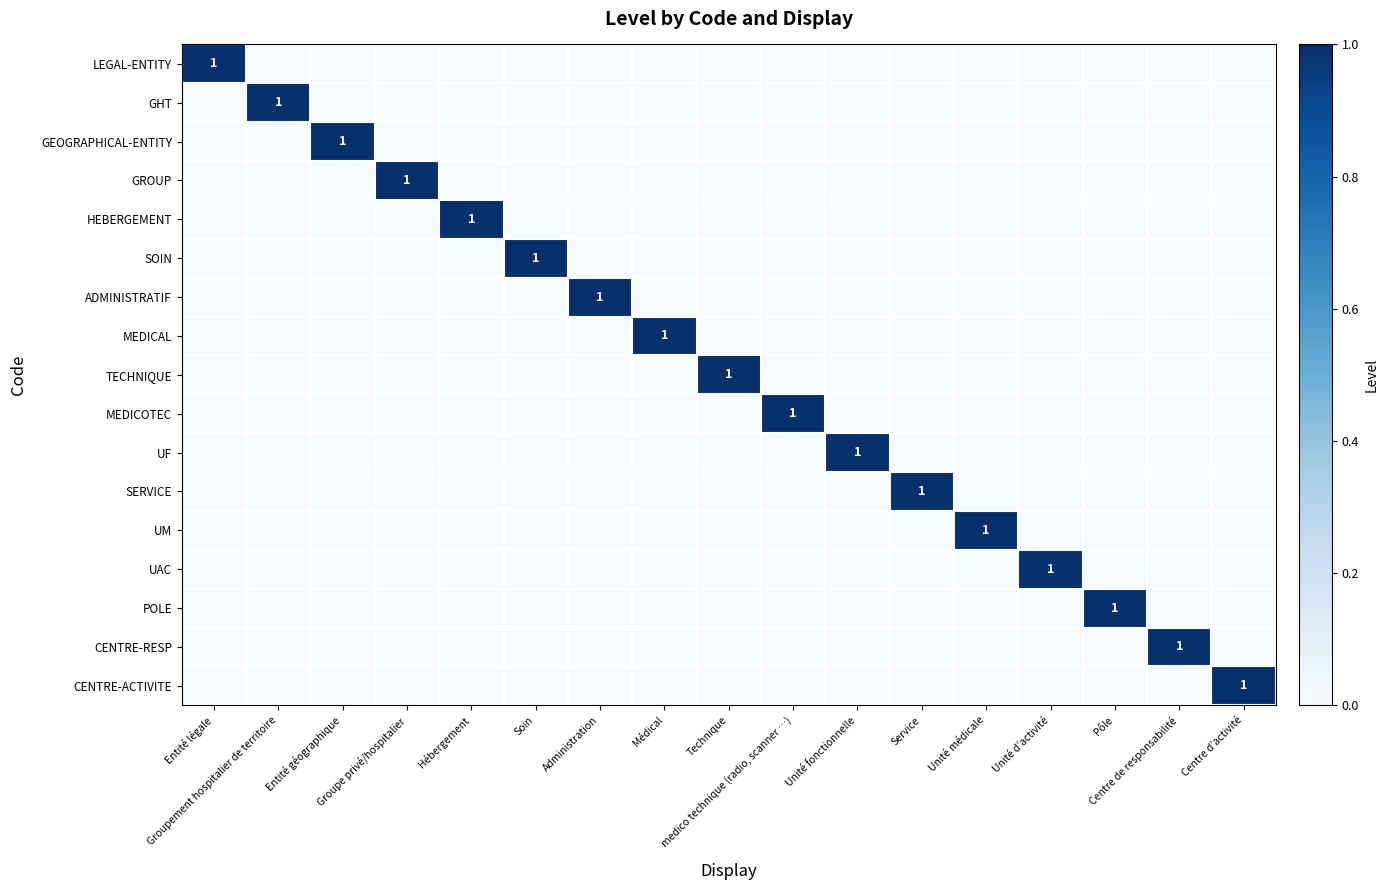

Rank the categories by HEBERGEMENT value from lowest to highest.

Entité légale, Groupement hospitalier de territoire, Entité géographique, Groupe privé/hospitalier, Soin, Administration, Médical, Technique, medico technique (radio, scanner …), Unité fonctionnelle, Service, Unité médicale, Unité d’activité, Pôle, Centre de responsabilité, Centre d’activité, Hébergement